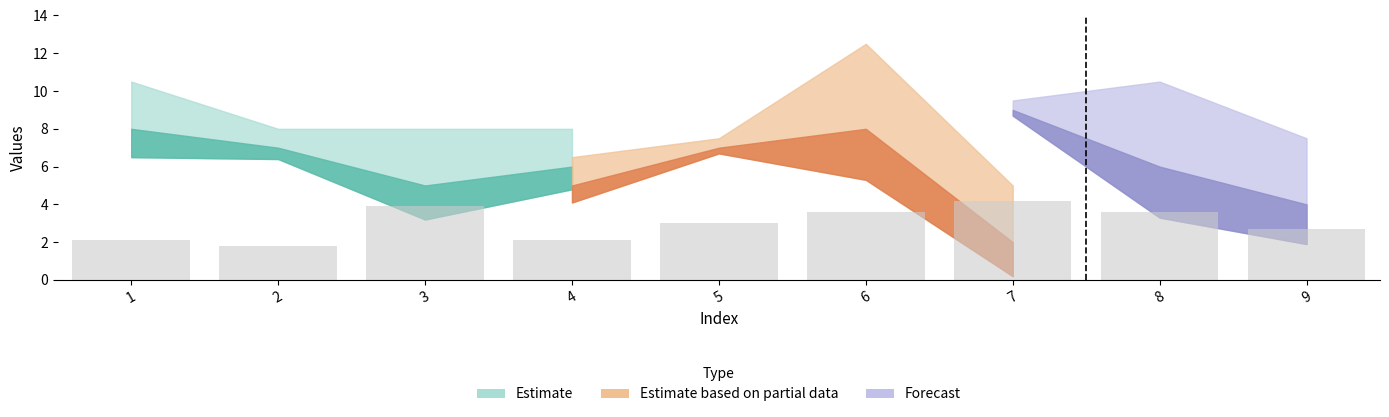

Are the bars horizontal?

No